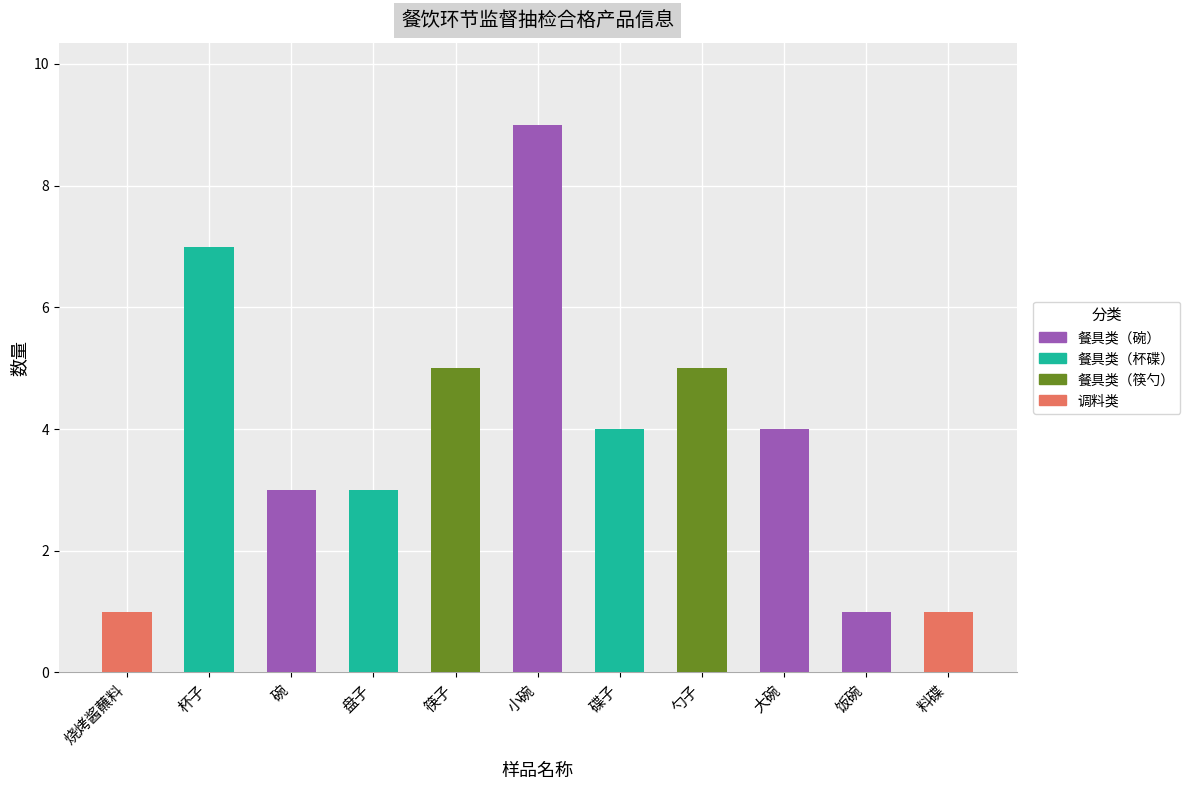

How many distinct data groups are displayed?

4